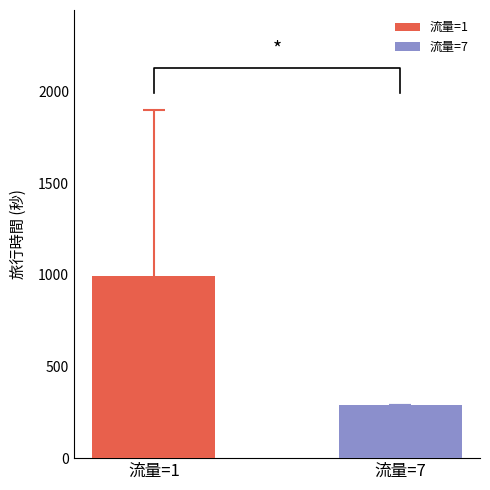

Is it true that the value at 22 is 341?

False